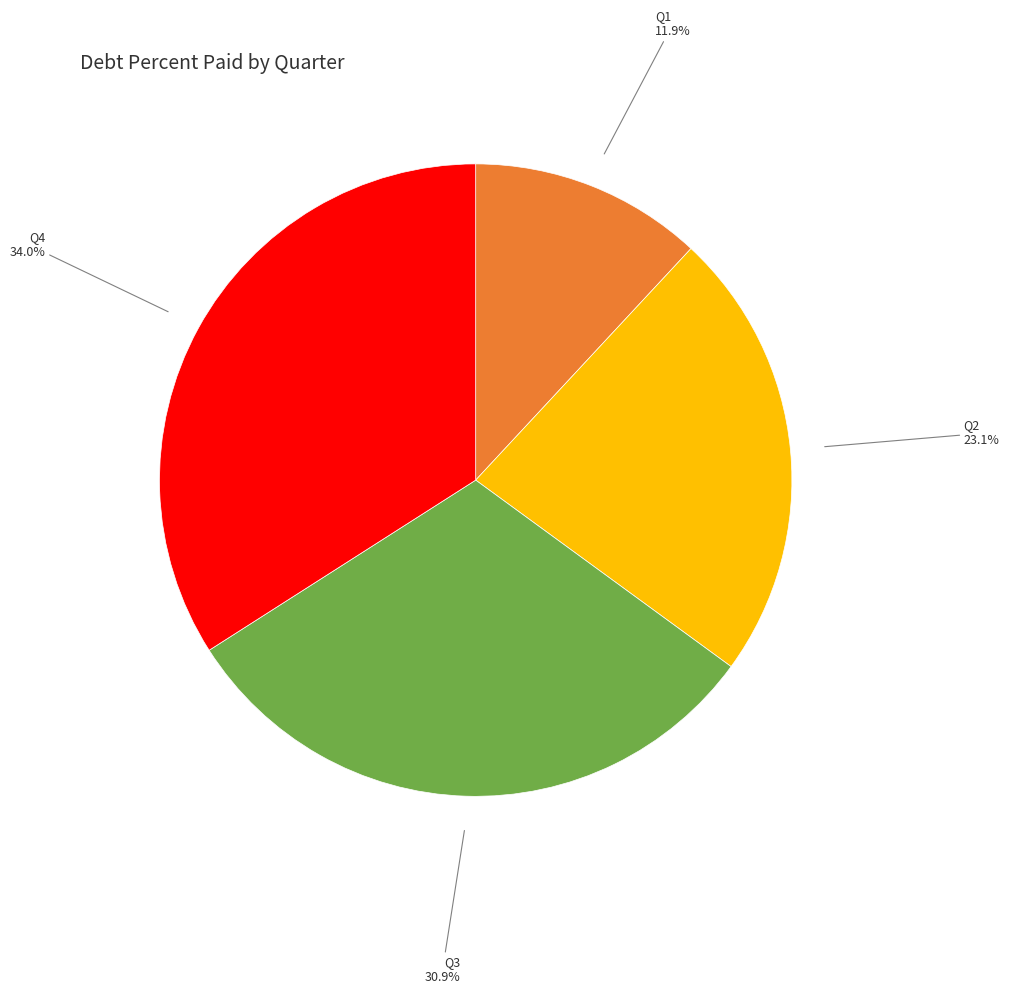

Which has a higher value, Q4 or Q3?

Q4